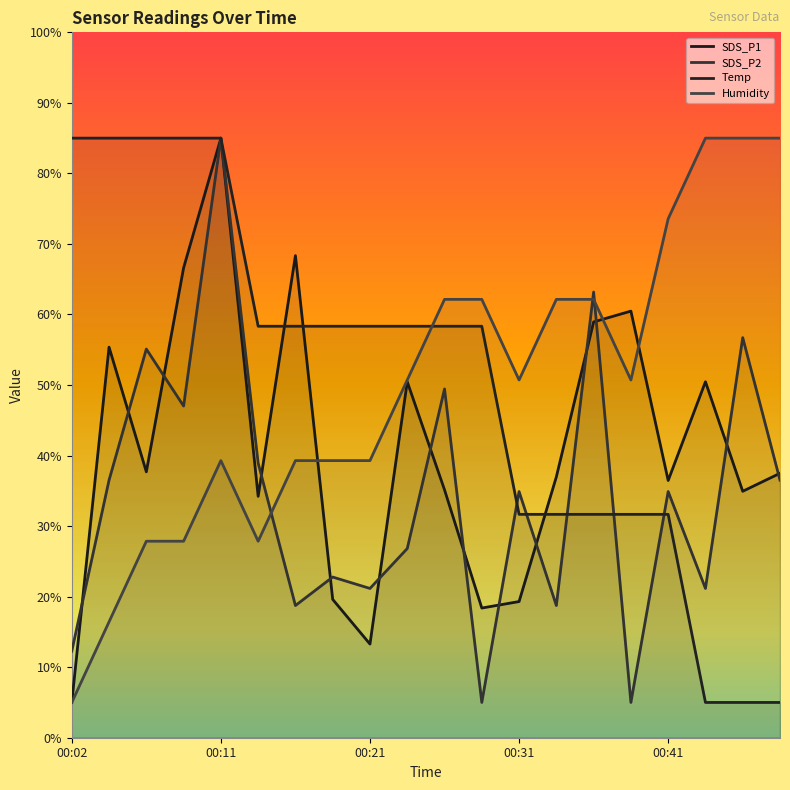

The value of SDS_P2 at 00:21 is 32.0. True or false?

False